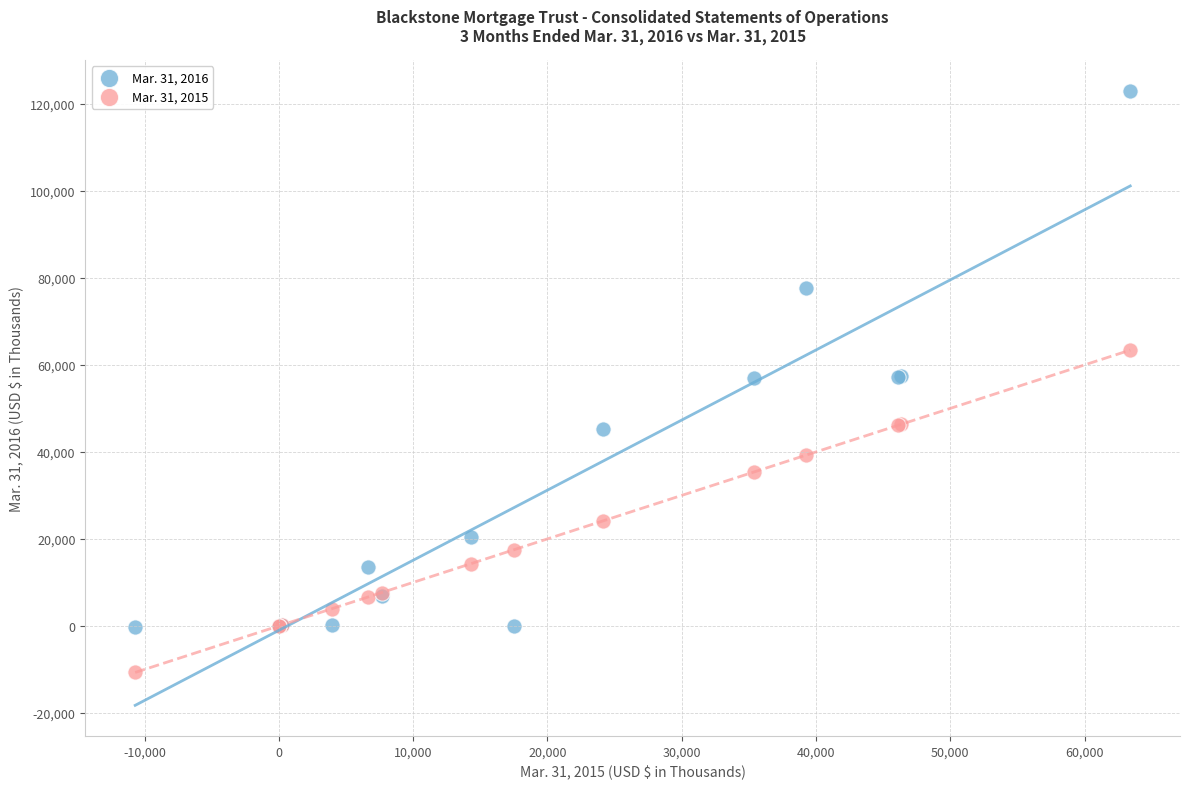

Which series reaches the minimum Y coordinate?

Mar. 31, 2015